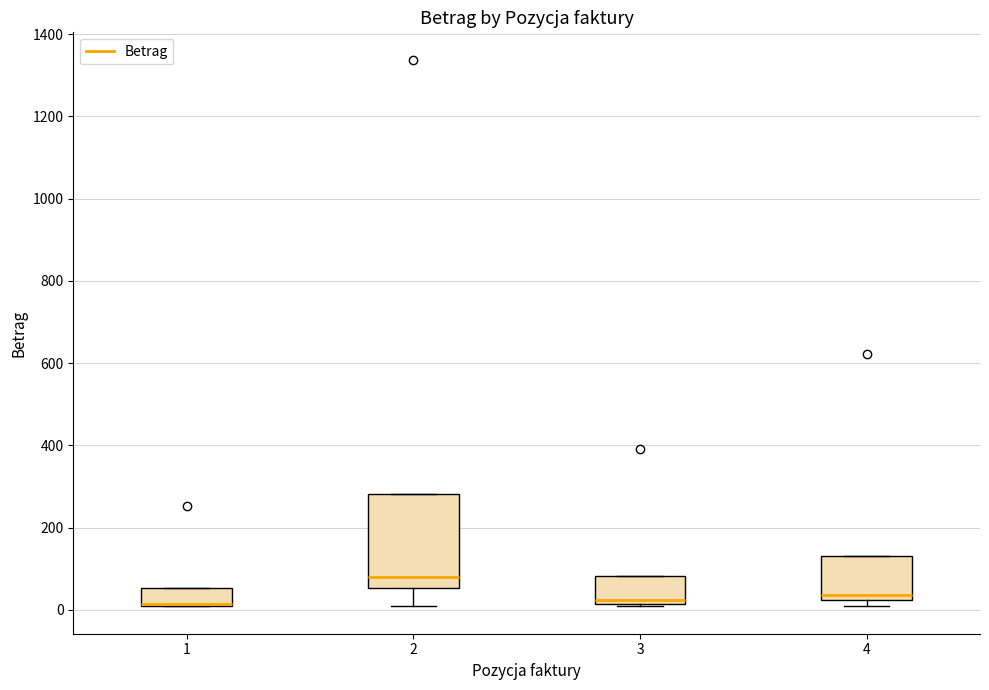

Which box is the tallest, from its lower edge to its upper edge?

2